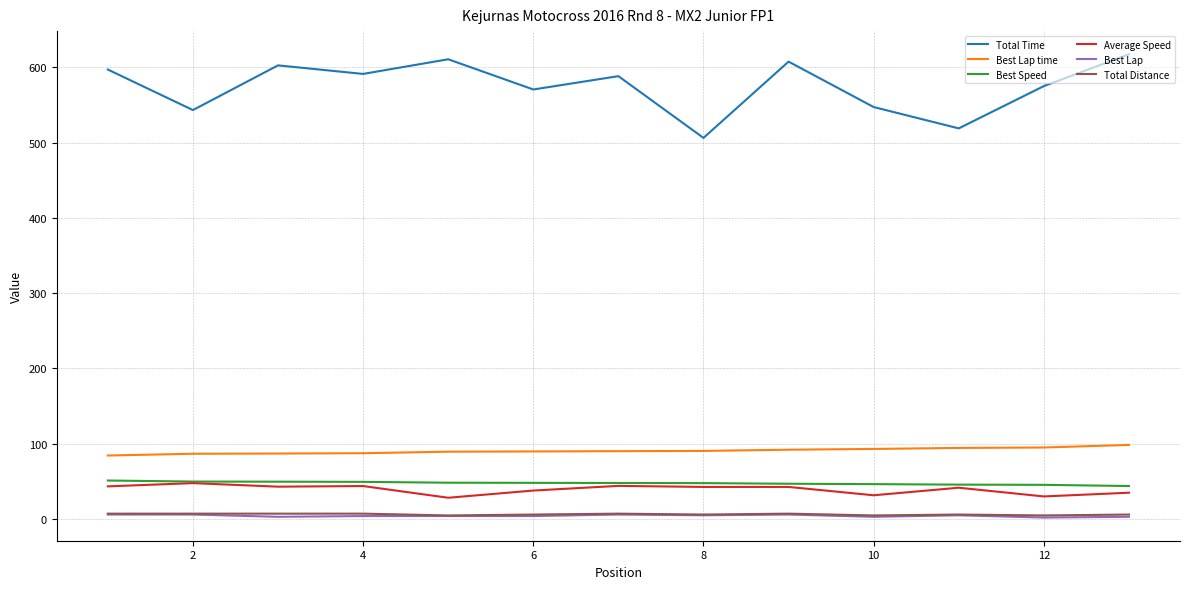

Count the number of categories in the chart.

13